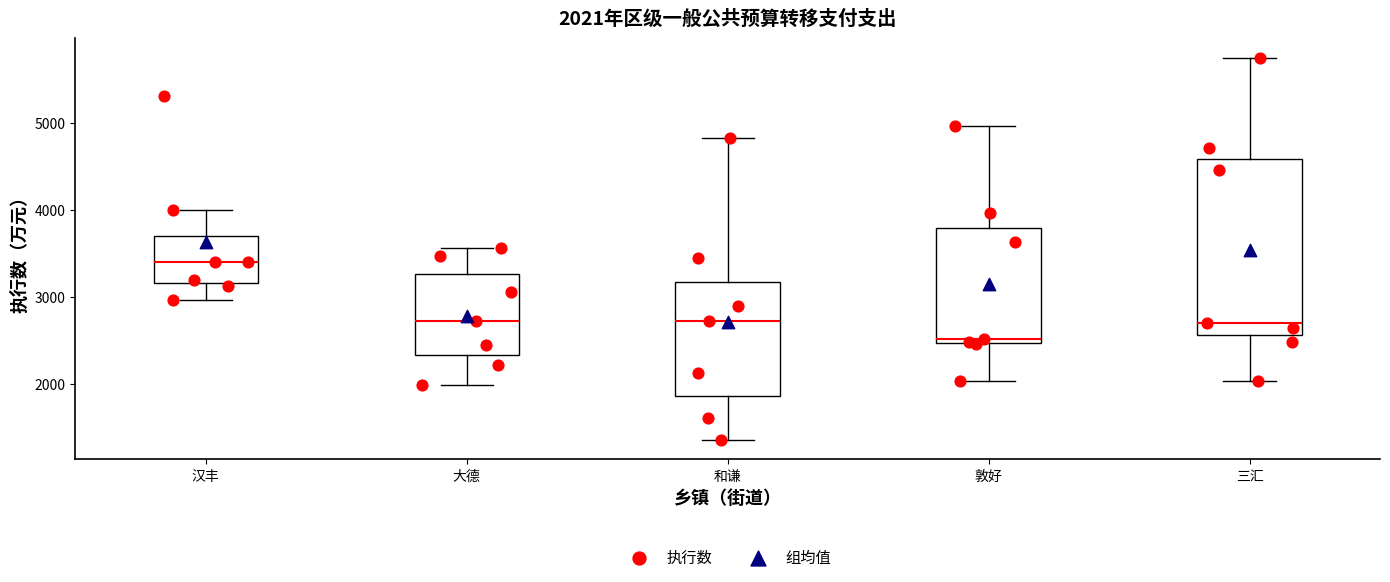

Which box has the lowest median line?

敦好